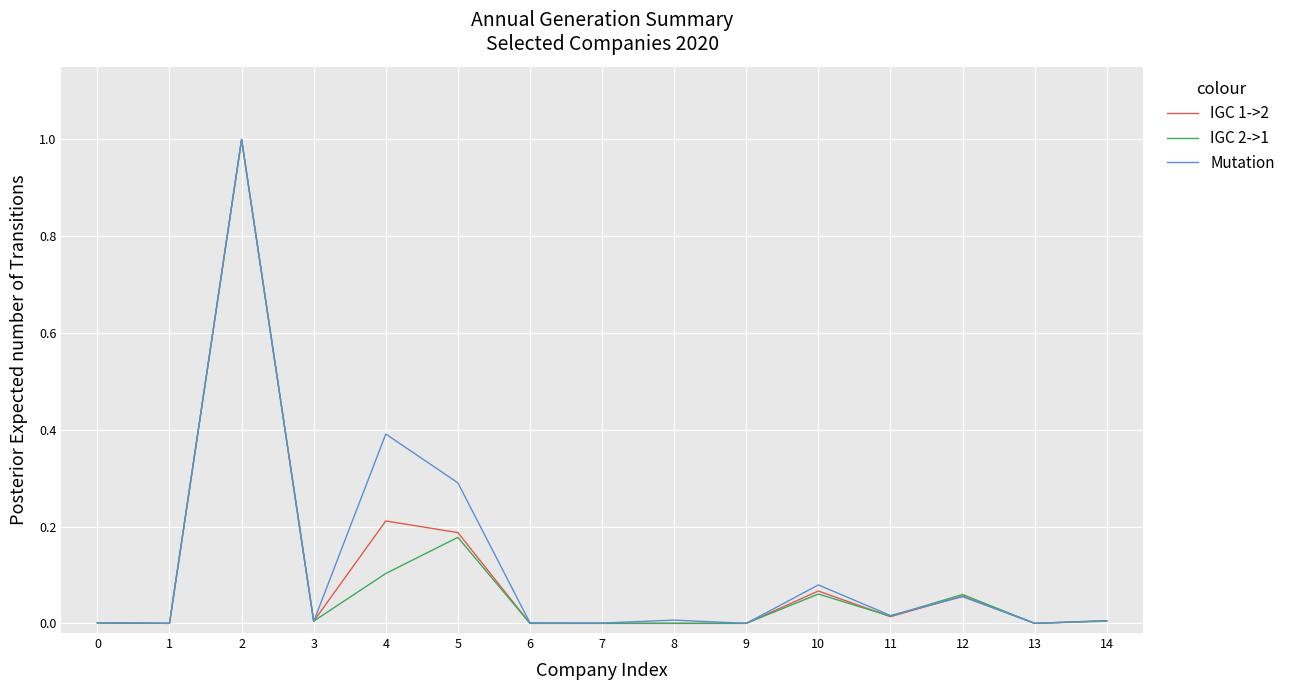

At 4, list the series in order from largest to smallest.

Mutation, IGC 1->2, IGC 2->1